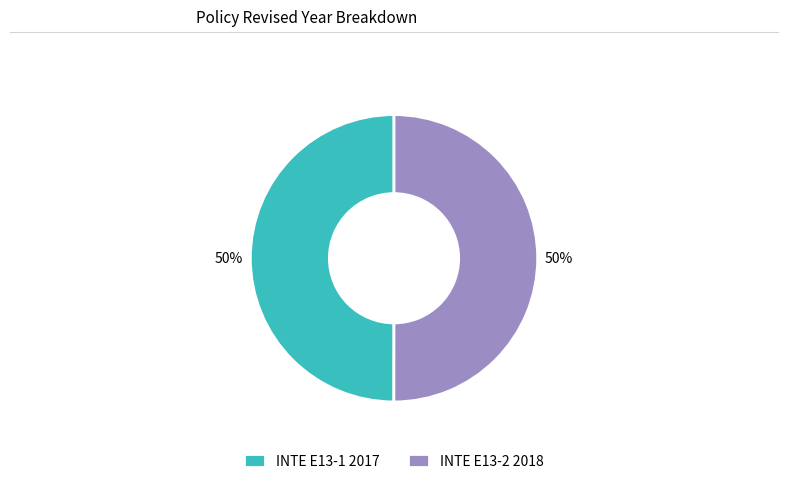

What percentage is the INTE E13-1 2017 slice, to the nearest percent?

50%